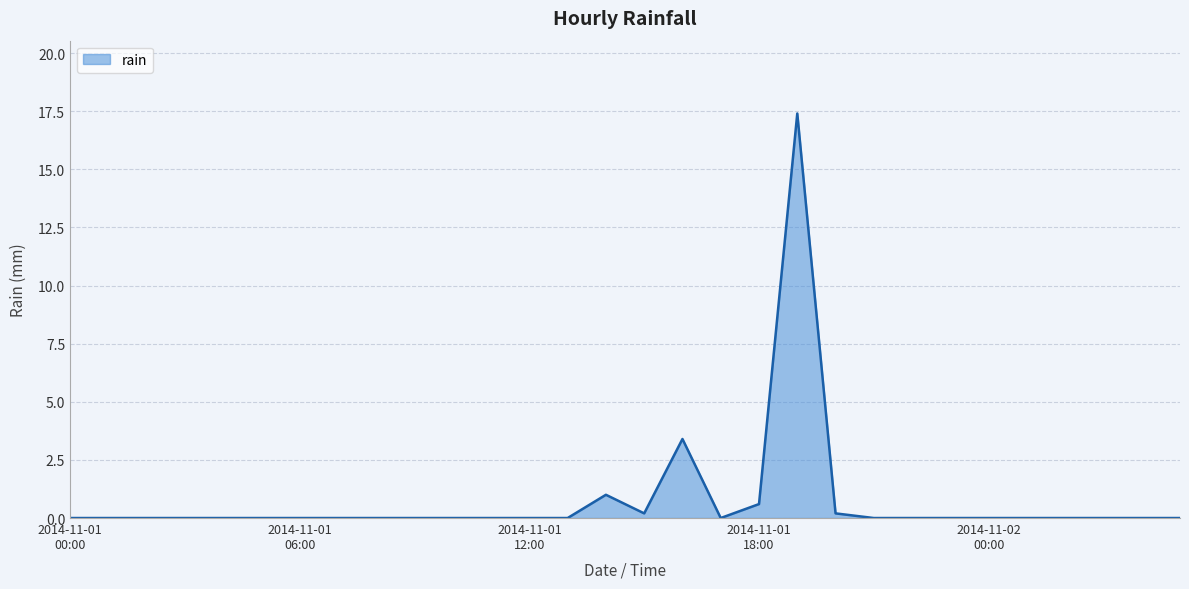

What is the greatest value displayed?

17.4